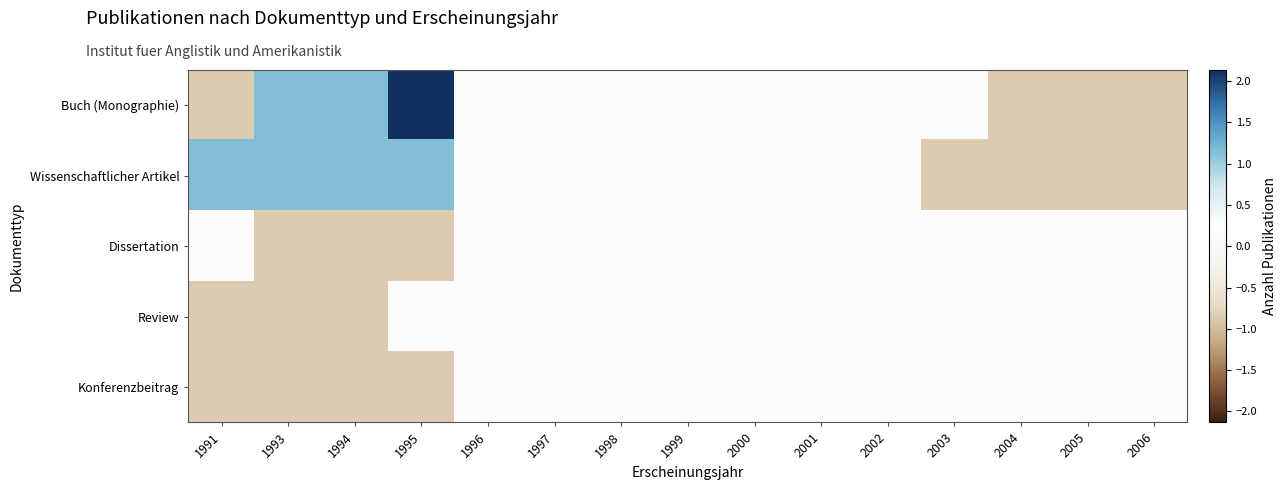

How many data points does each series have?

15